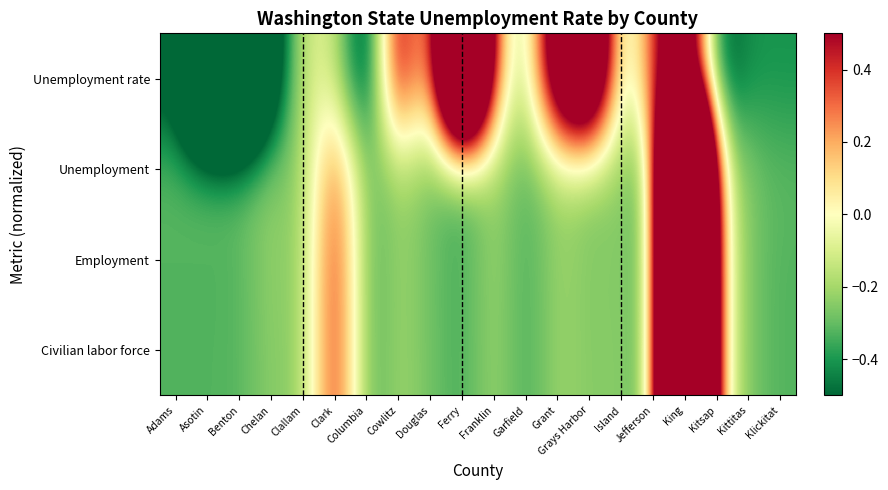

At which category does the chart reach its minimum across all series?

Asotin